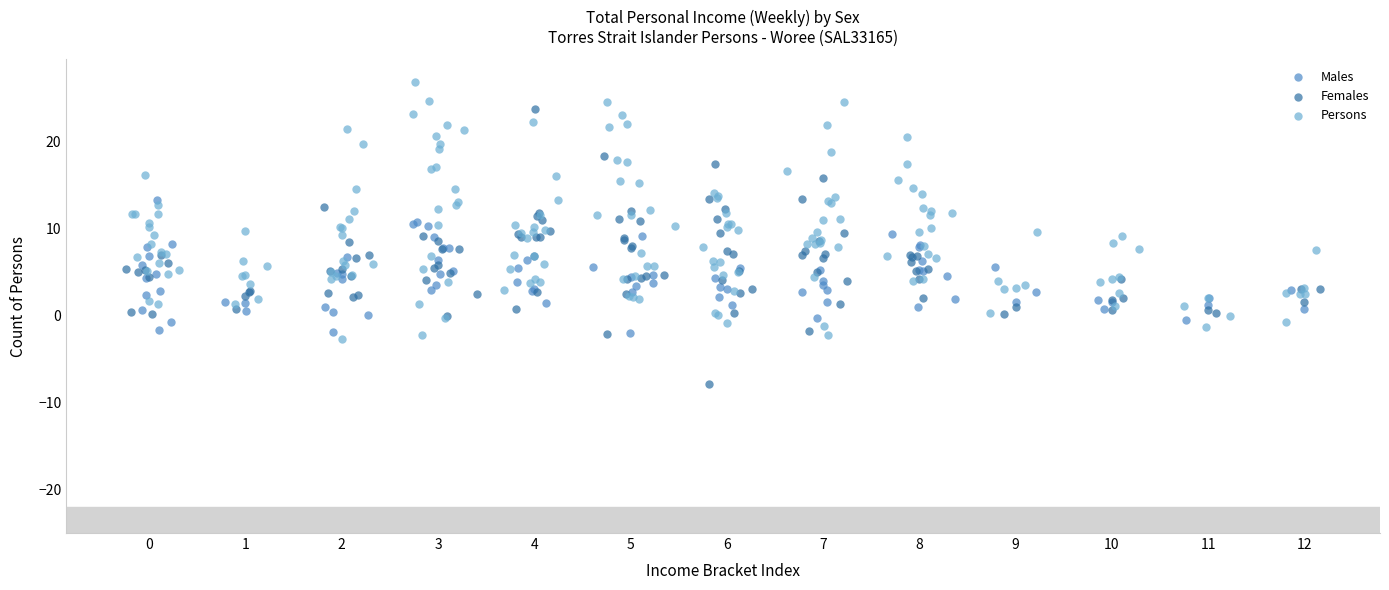

Which series reaches the minimum Y coordinate?

Females